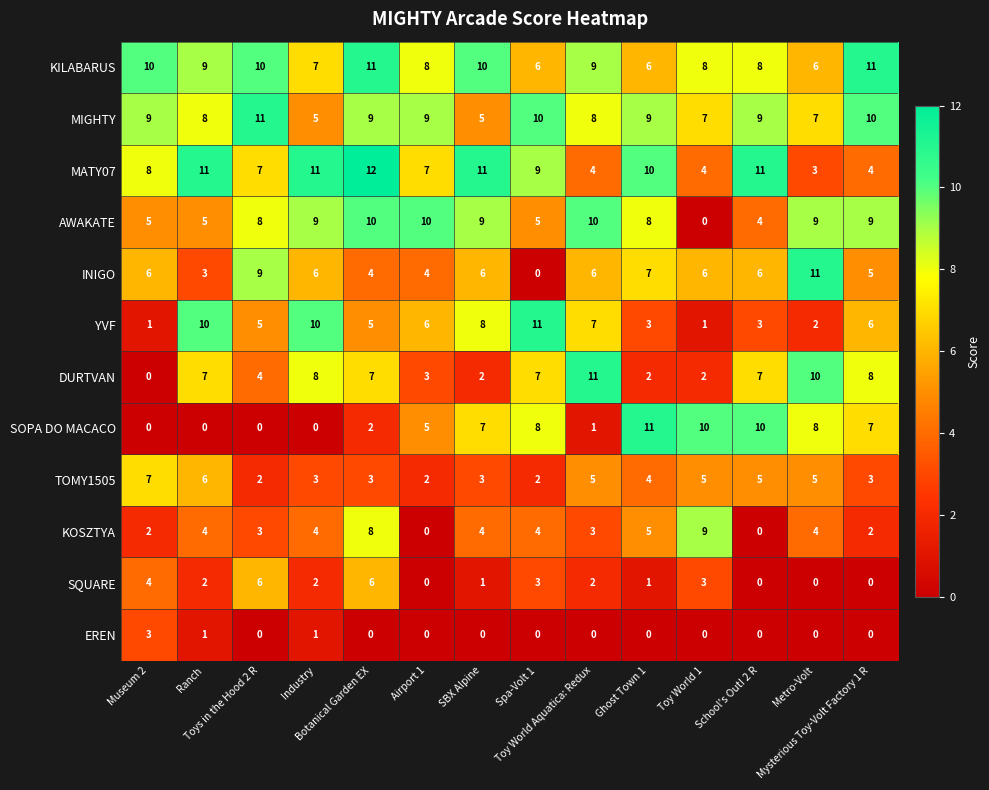

At which category is the sum across all series the highest?

Botanical Garden EX